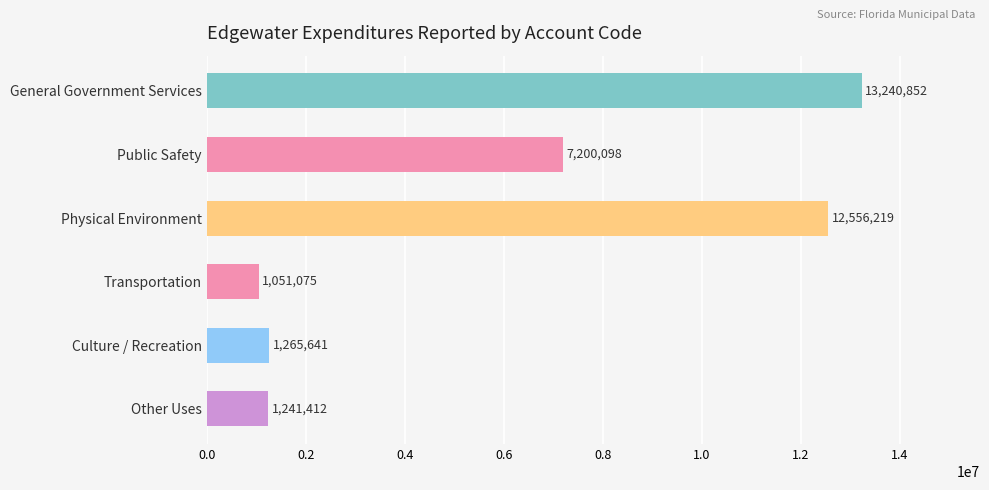

Is it true that the value at Public Safety is 7200098?

True